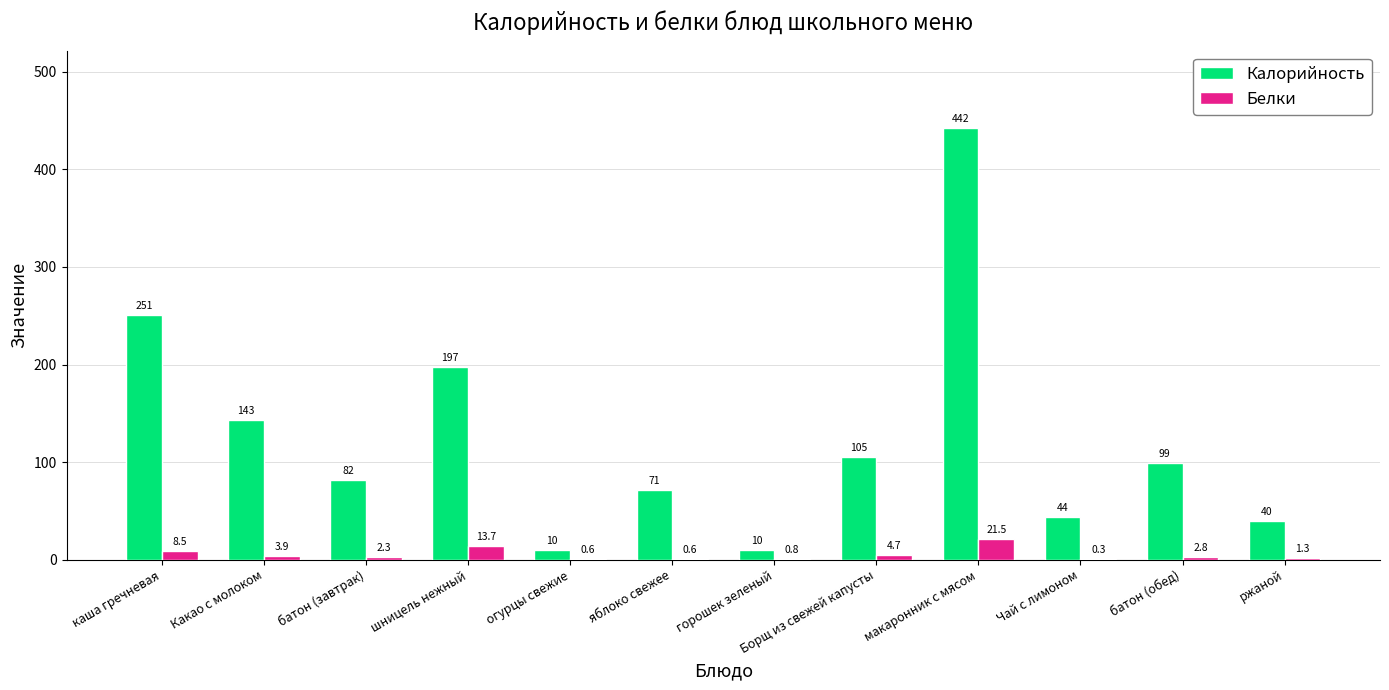

Which series has the largest range (max minus min)?

Калорийность